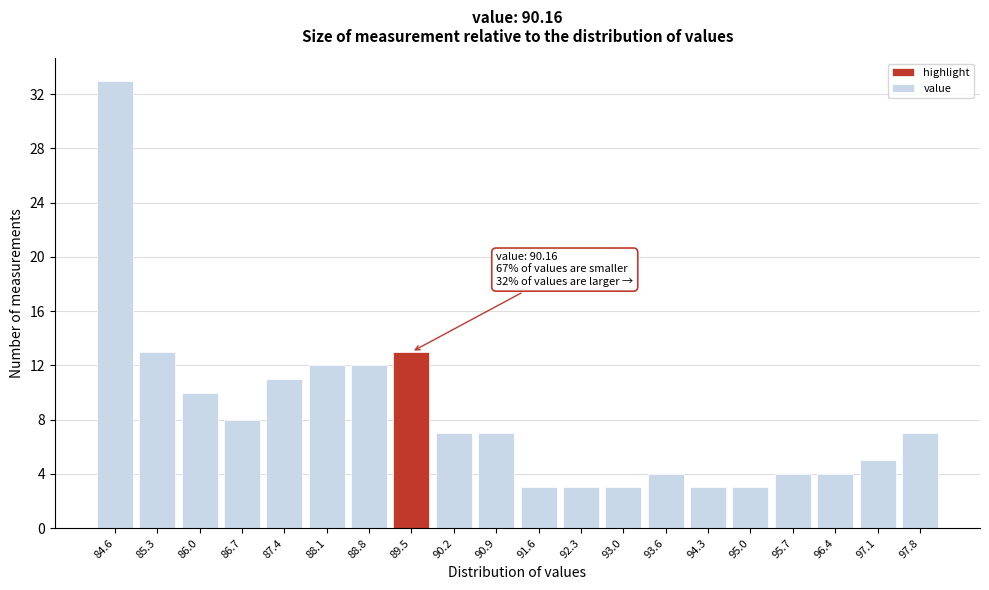

Reading left to right, transcribe all the data shown in this chart.

33	13	10	8	11	12	12	13	7	7	3	3	3	4	3	3	4	4	5	7